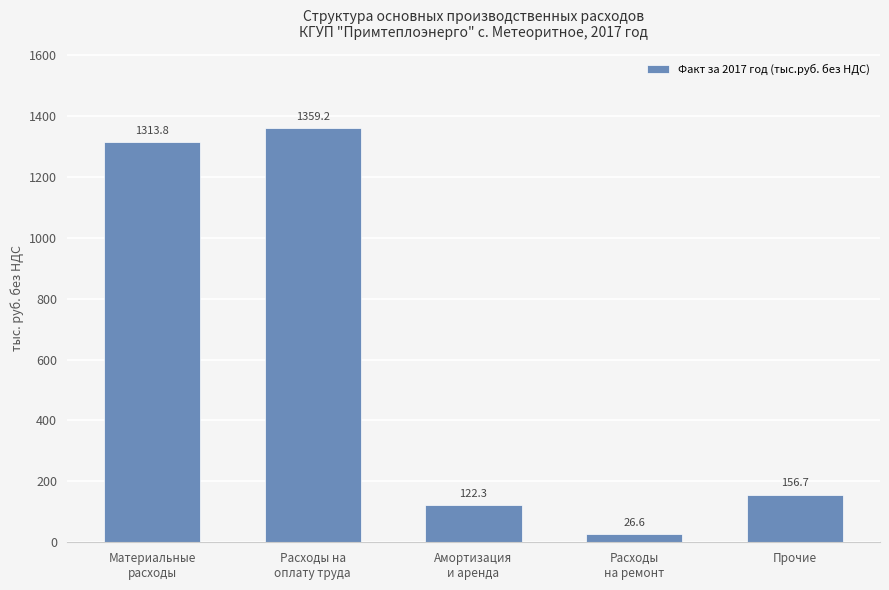

Reading left to right, list all the values displayed in this chart.

1313.8	1359.2	122.3	26.6	156.7